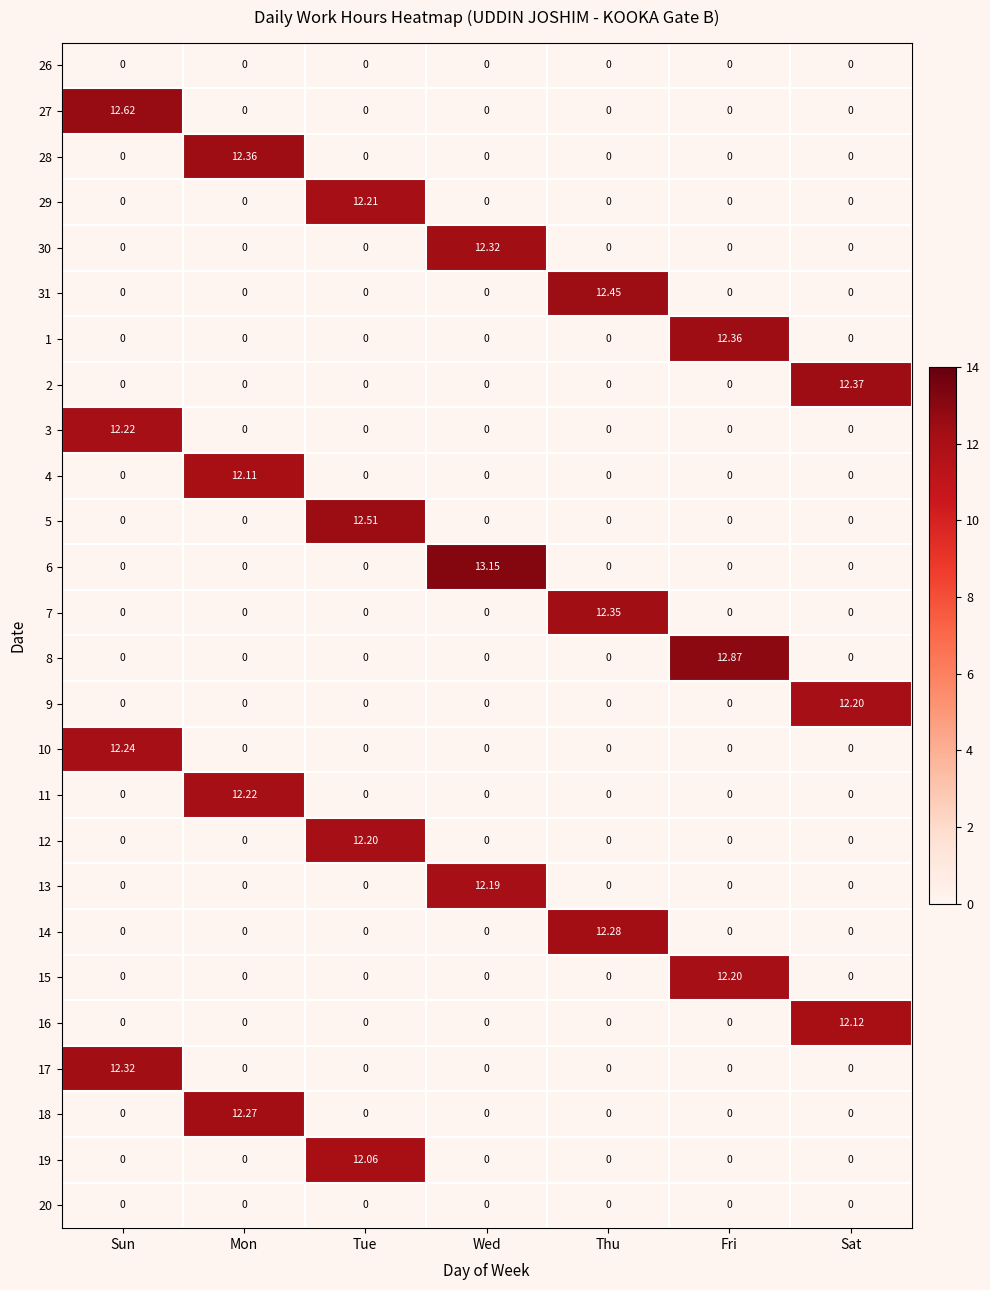

Is the value of 18 at Thu greater than the value of 5 at Tue?

No